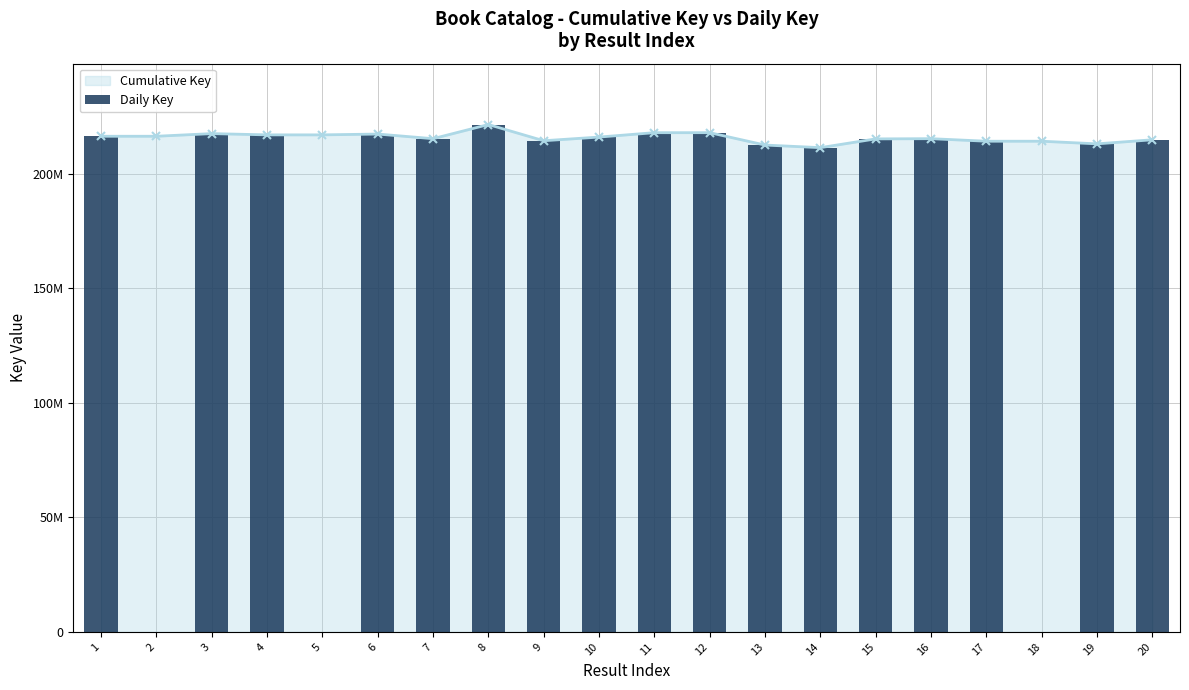

Read the value at 14.

211415268